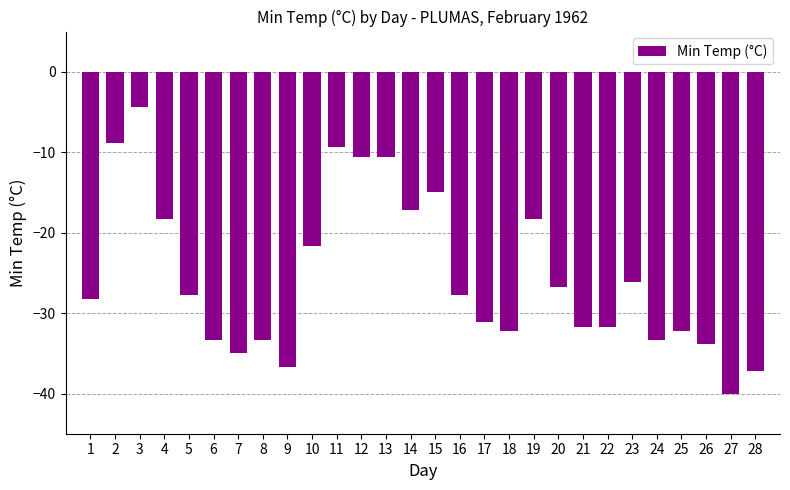

What is the average value?

-25.5